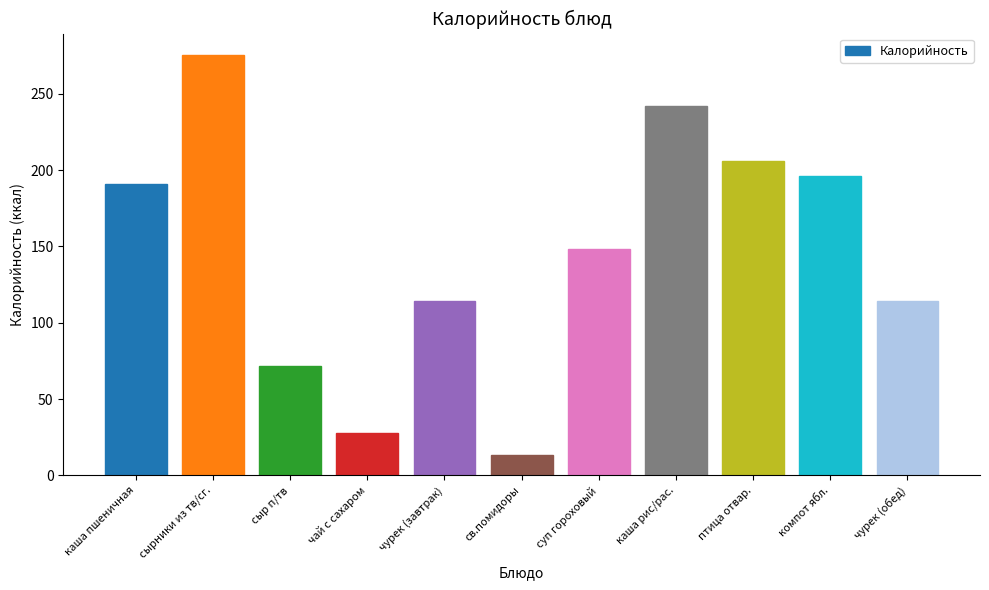

The chart shows a value of 59.0 at каша пшеничная. True or false?

False